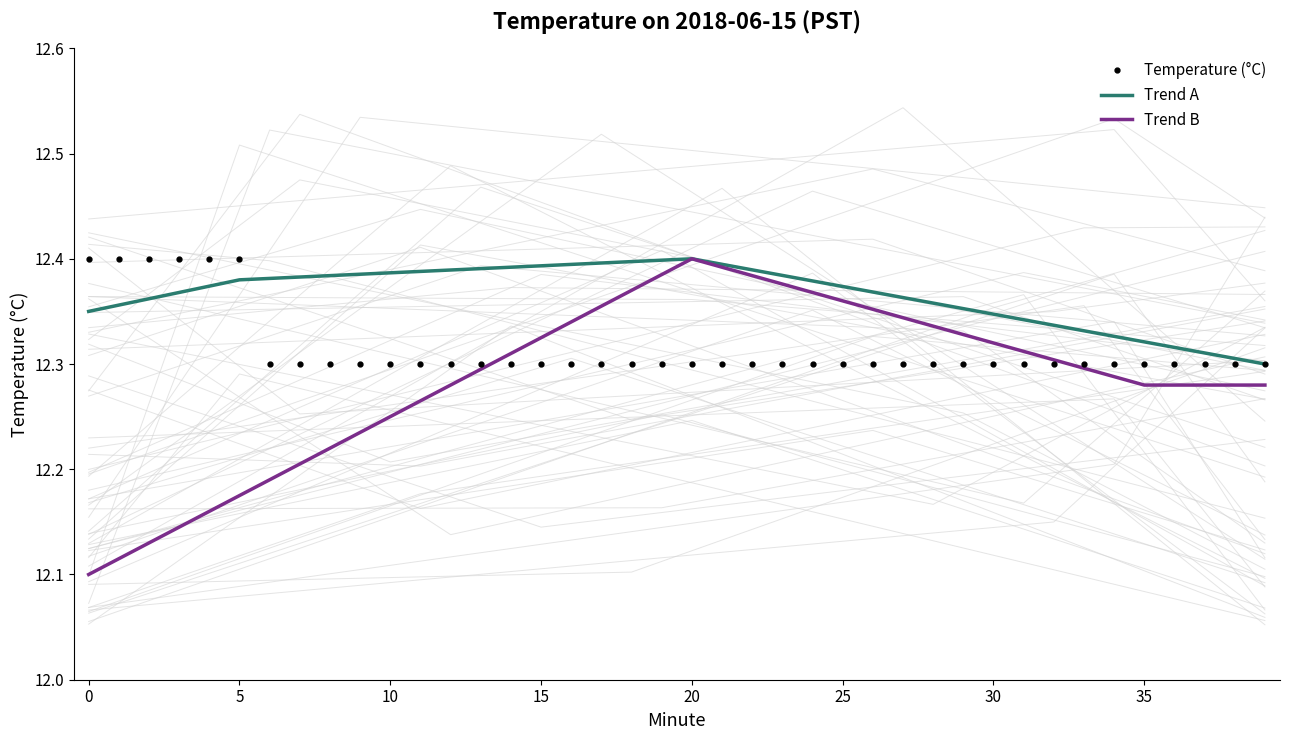

Reading left to right, list all the values displayed in this chart.

0=12.4	1=12.4	2=12.4	3=12.4	4=12.4	5=12.4	6=12.3	7=12.3	8=12.3	9=12.3	10=12.3	11=12.3	12=12.3	13=12.3	14=12.3	15=12.3	16=12.3	17=12.3	18=12.3	19=12.3	20=12.3	21=12.3	22=12.3	23=12.3	24=12.3	25=12.3	26=12.3	27=12.3	28=12.3	29=12.3	30=12.3	31=12.3	32=12.3	33=12.3	34=12.3	35=12.3	36=12.3	37=12.3	38=12.3	39=12.3